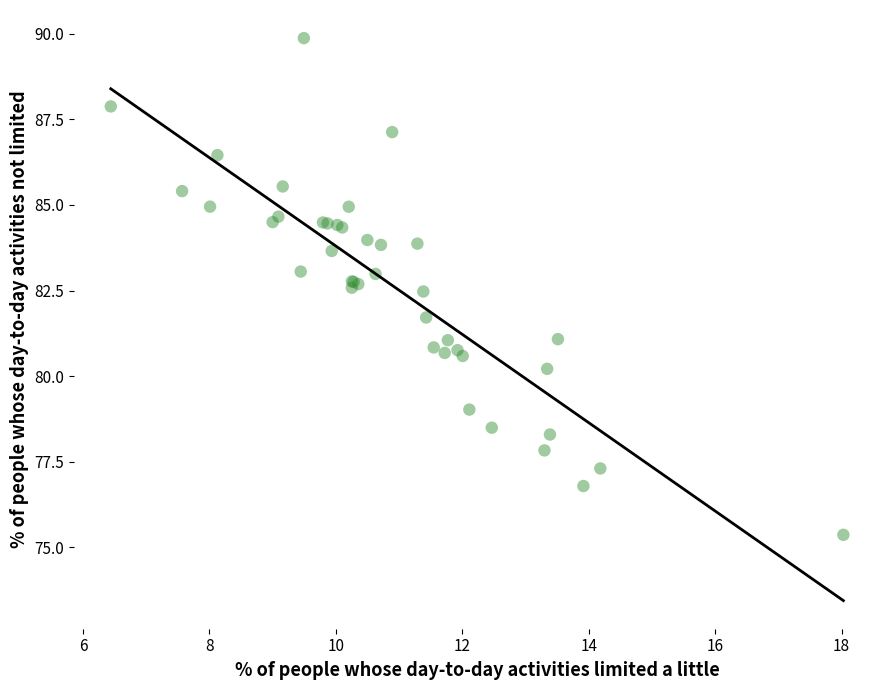

What Y value in the scatter plot is closest to 82?

81.7